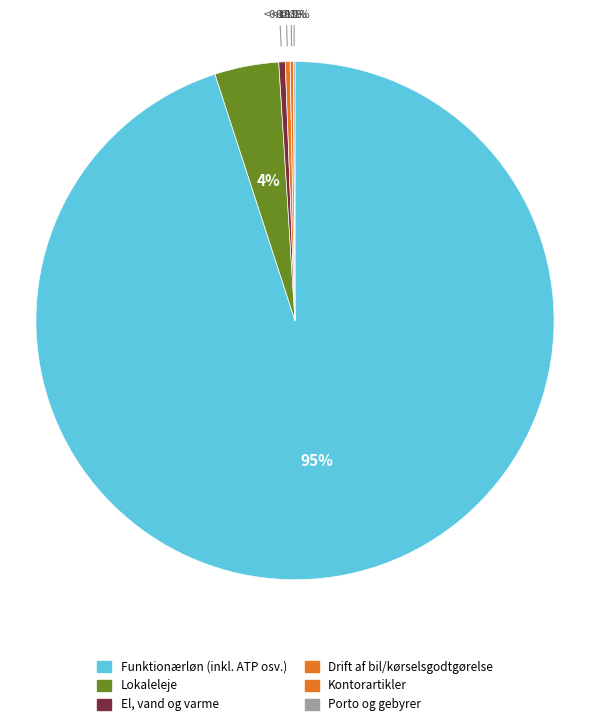

Is the sum of Drift af bil/kørselsgodtgørelse and Kontorartikler greater than half?

No